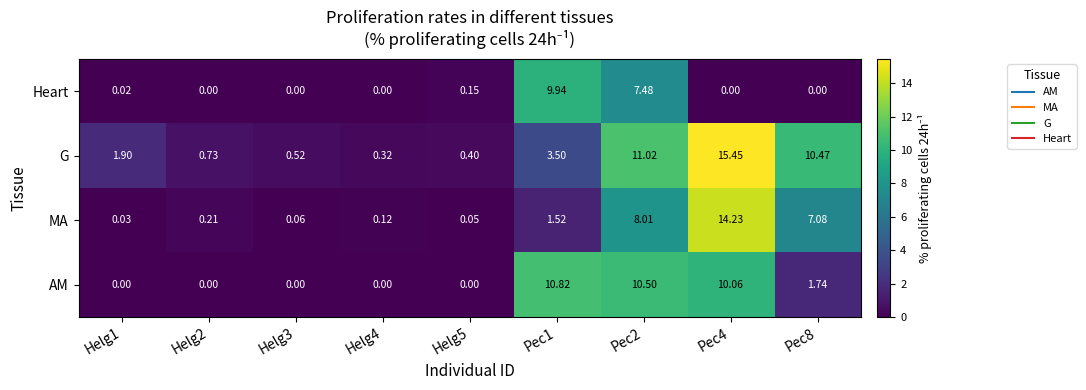

Is the value of MA at Pec2 greater than the value of Heart at Helg3?

Yes